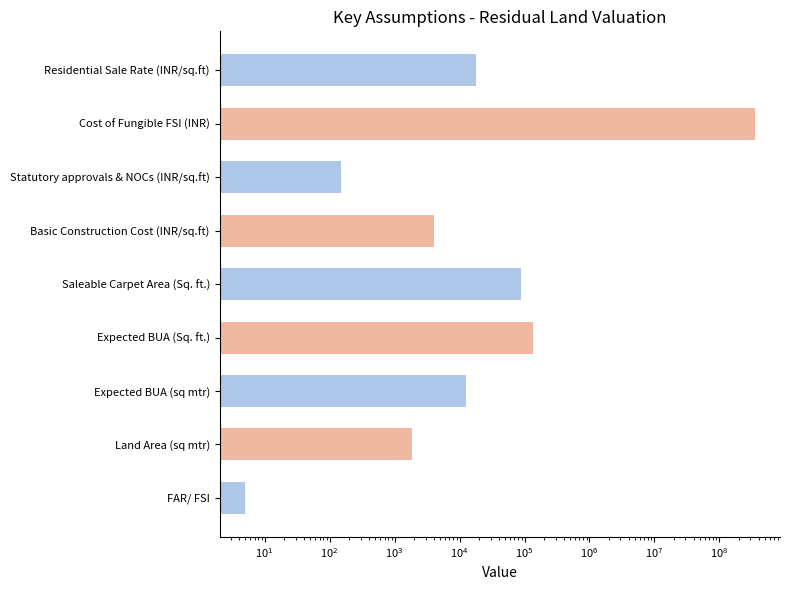

What is the difference between the maximum and minimum values?

346999995.0